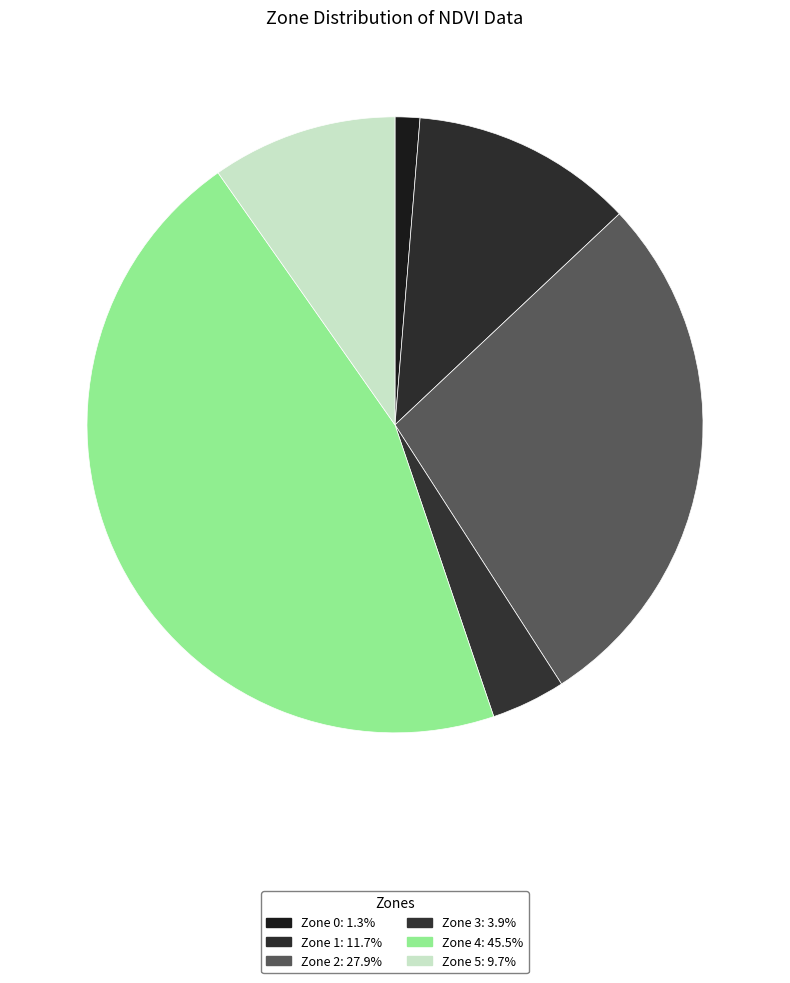

Approximately how many times larger is the value at Zone 5 compared to Zone 3?

2.5